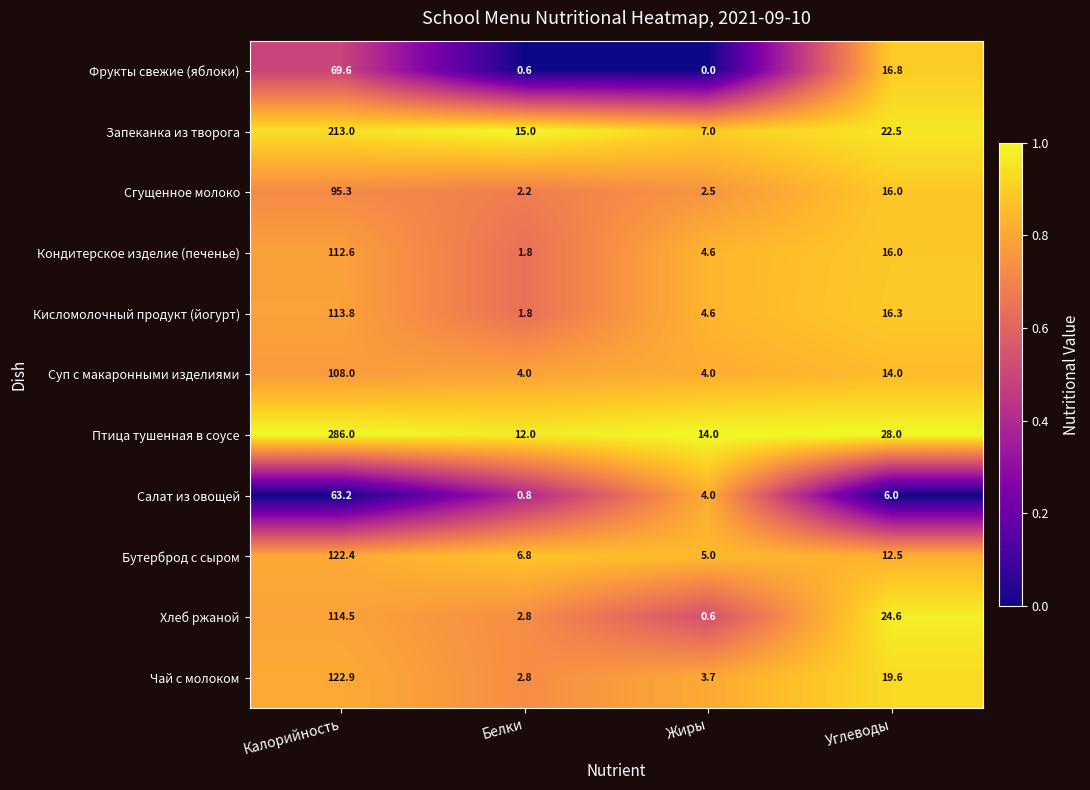

True or false: Кисломолочный продукт (йогурт) has a value of 0.7 at Белки.

False